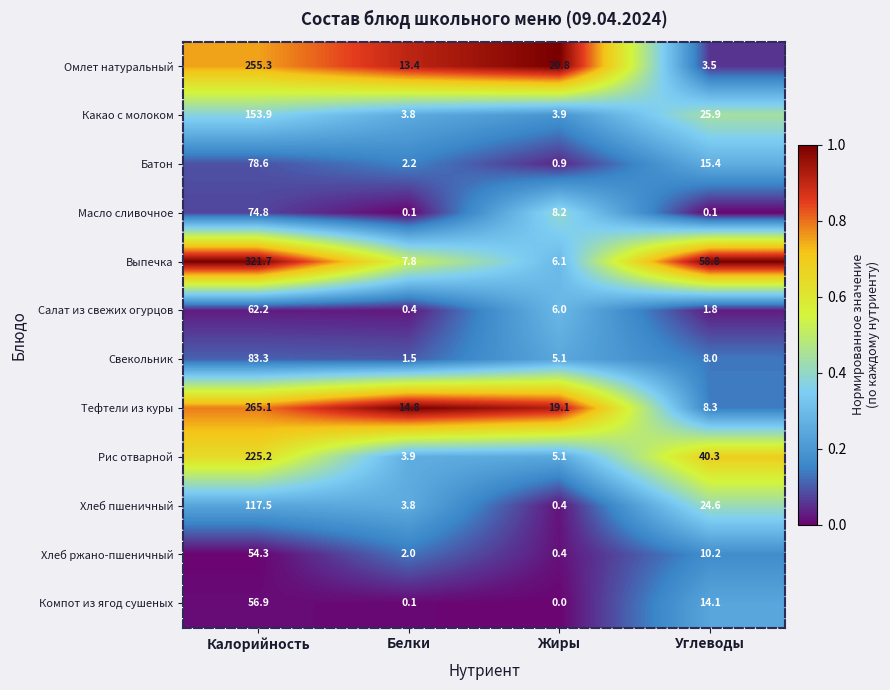

What is the average value of the Хлеб ржано-пшеничный series?

16.7